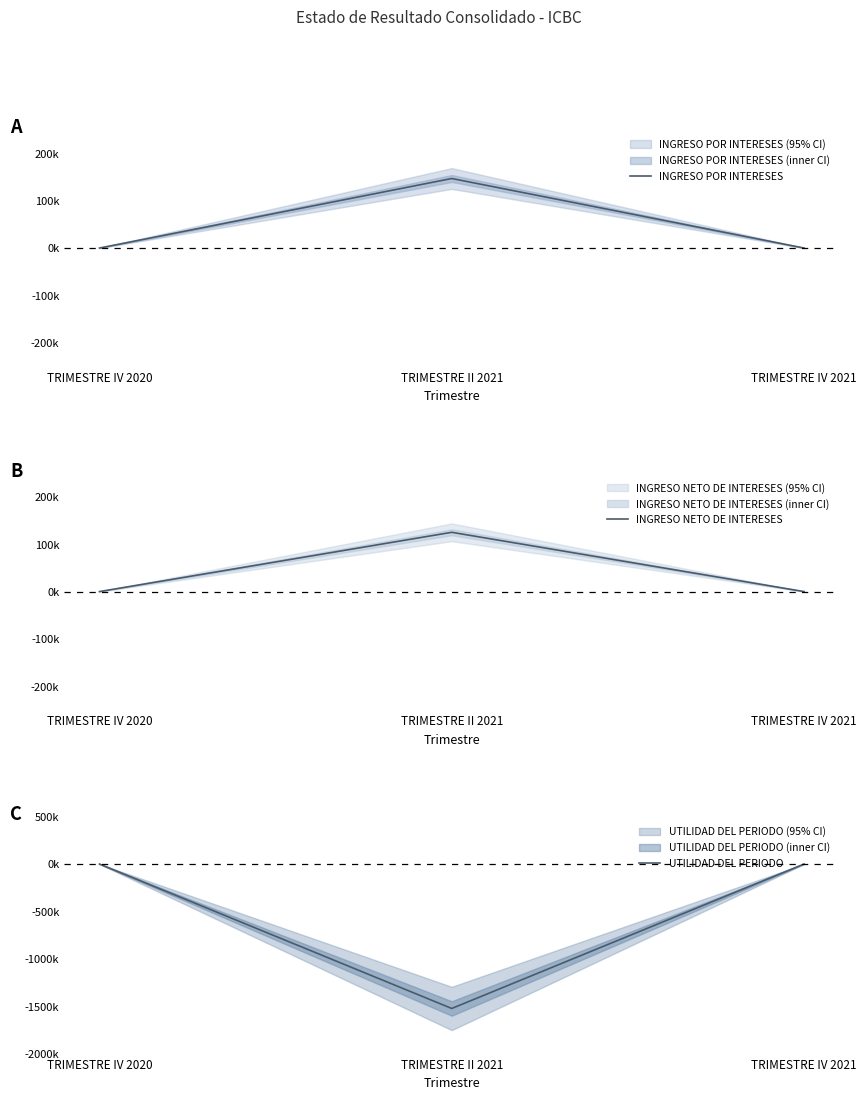

Which series has the largest total across all categories?

INGRESO POR INTERESES